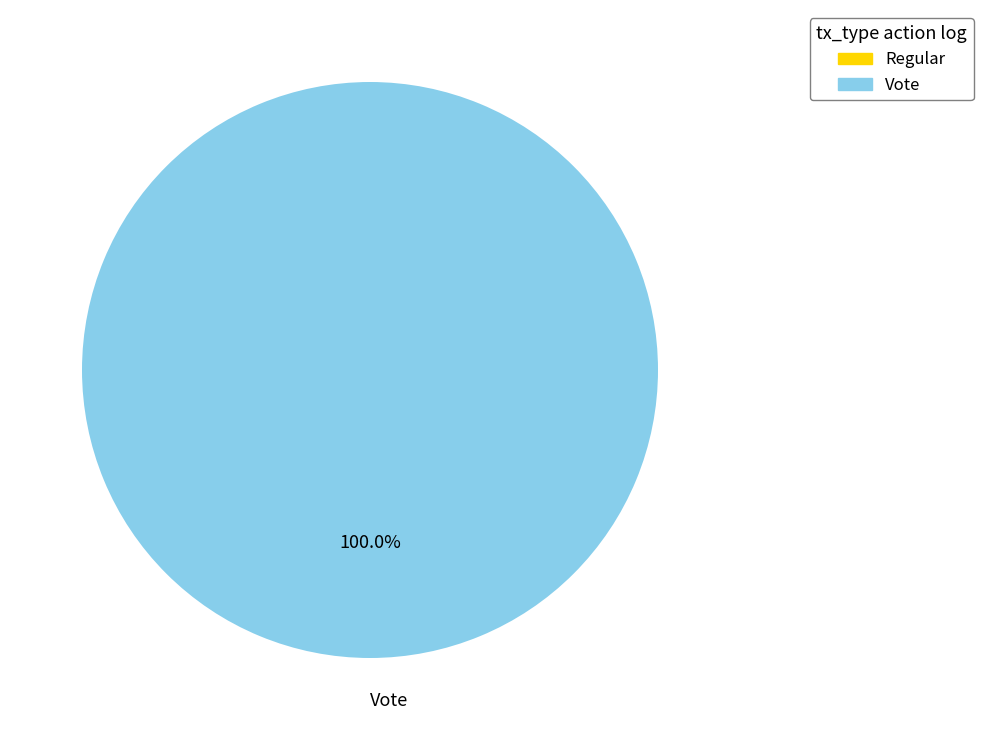

What is the majority slice?

Vote